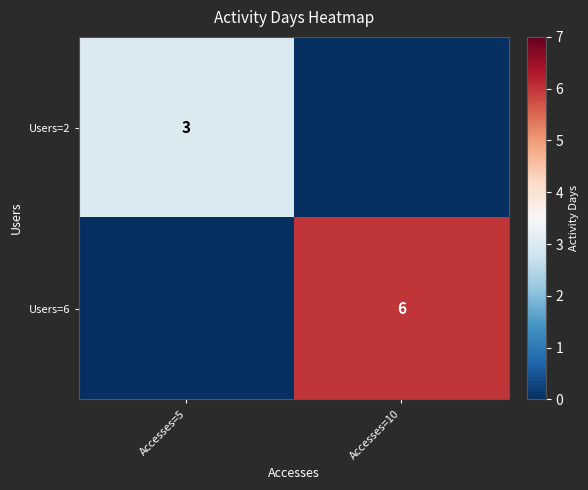

True or false: Users=2 has a value of 3 at Accesses=5.

True